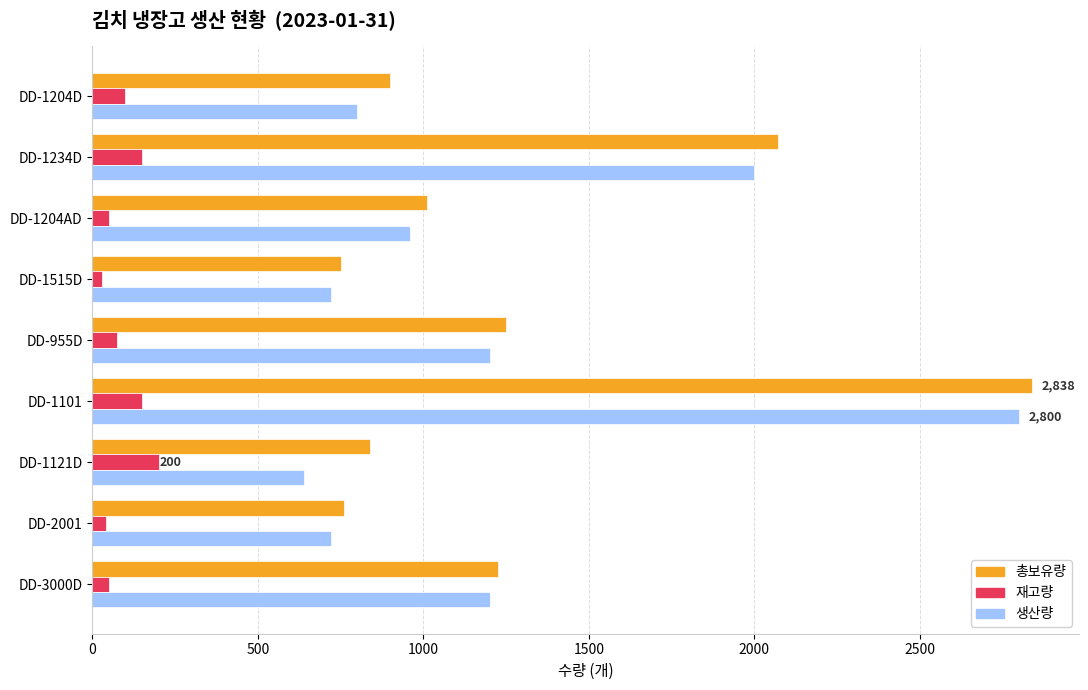

At which category is the sum across all series the highest?

DD-1101